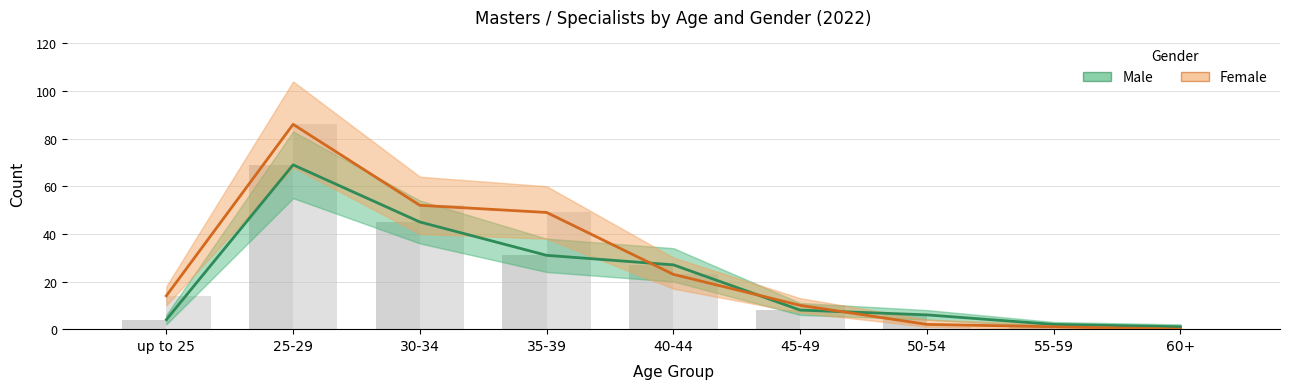

Count the number of categories in the chart.

9